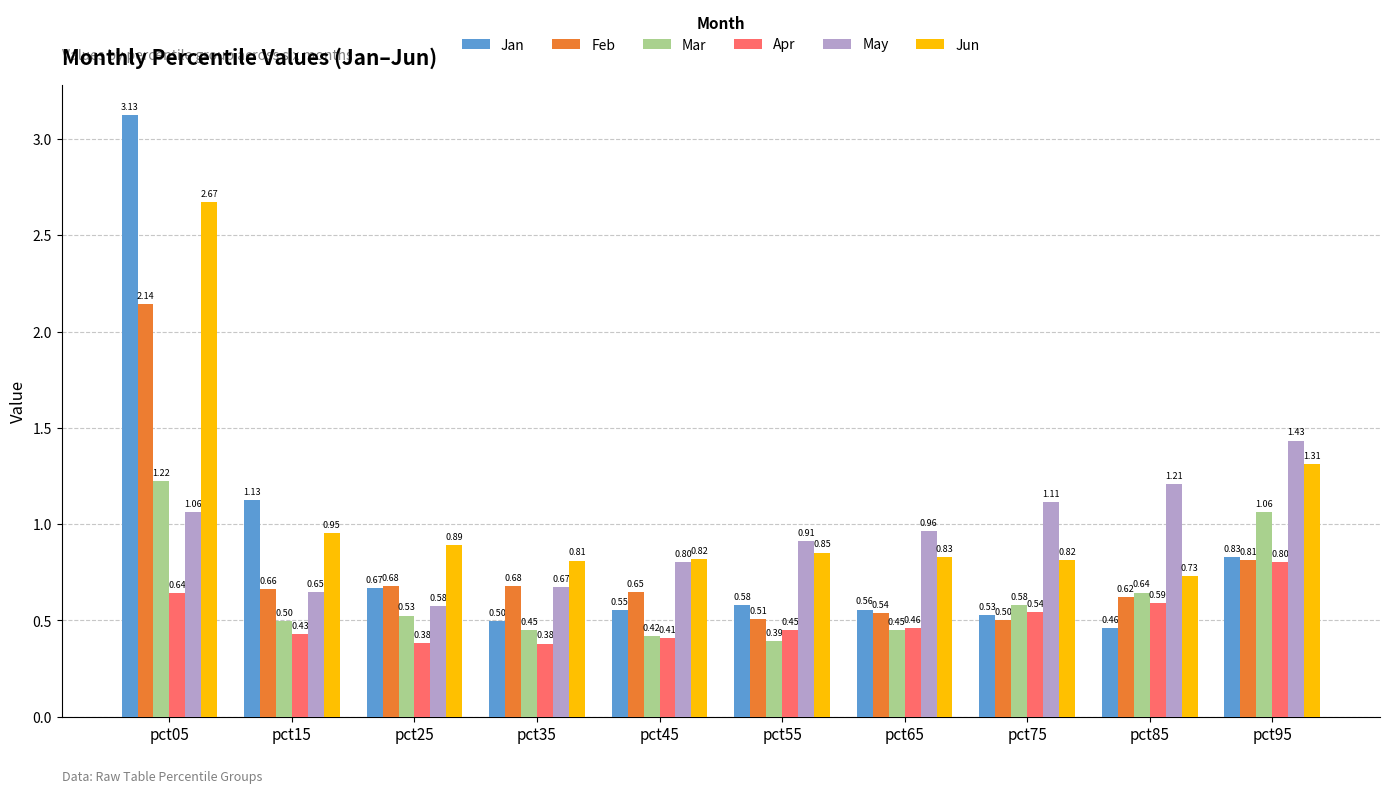

How many bars are there in total?

60